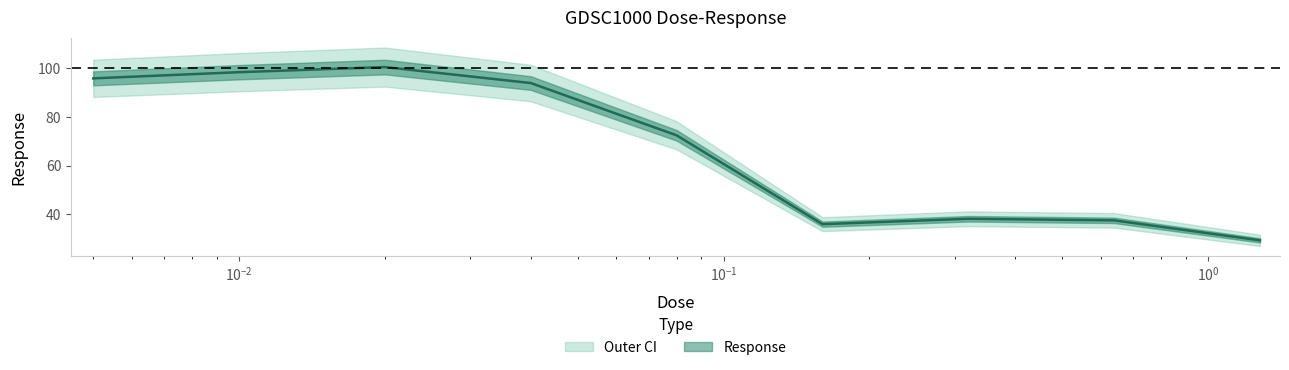

What is the difference between the maximum and minimum values?

71.3